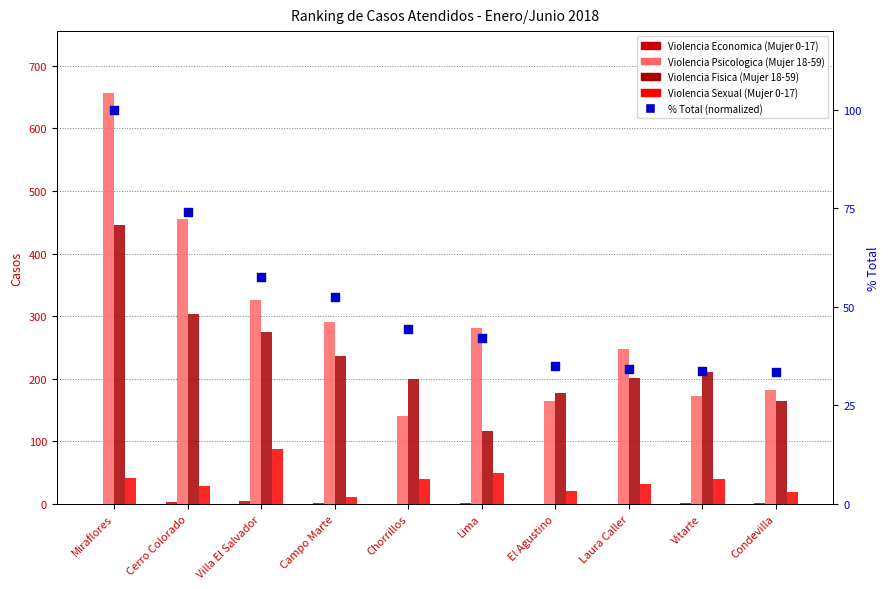

What is the total value across all series at Campo Marte?

590.6